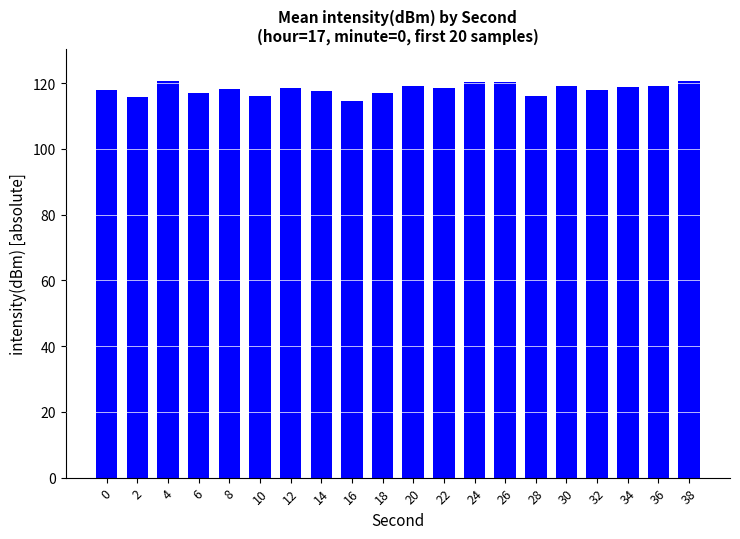

What is the sum of all values?

2363.4